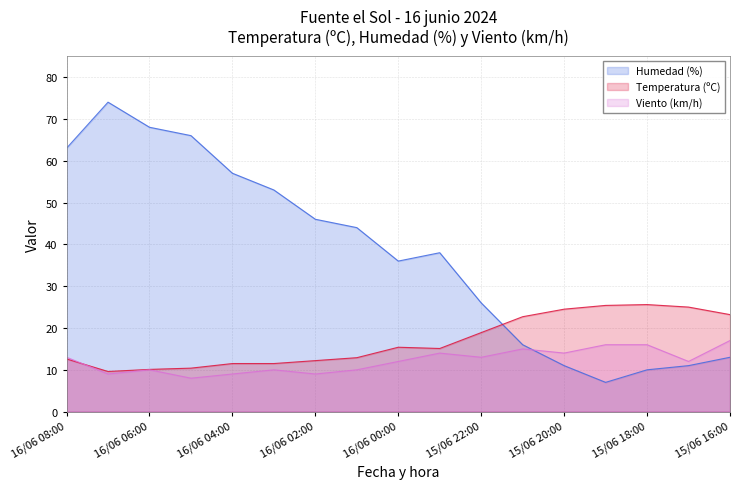

True or false: Humedad (%) has a value of 68.0 at 16/06 06:00.

True